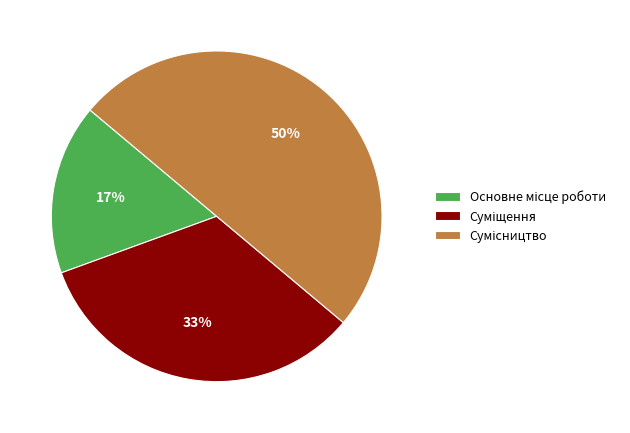

To the nearest percent, what is the average slice percentage?

33%